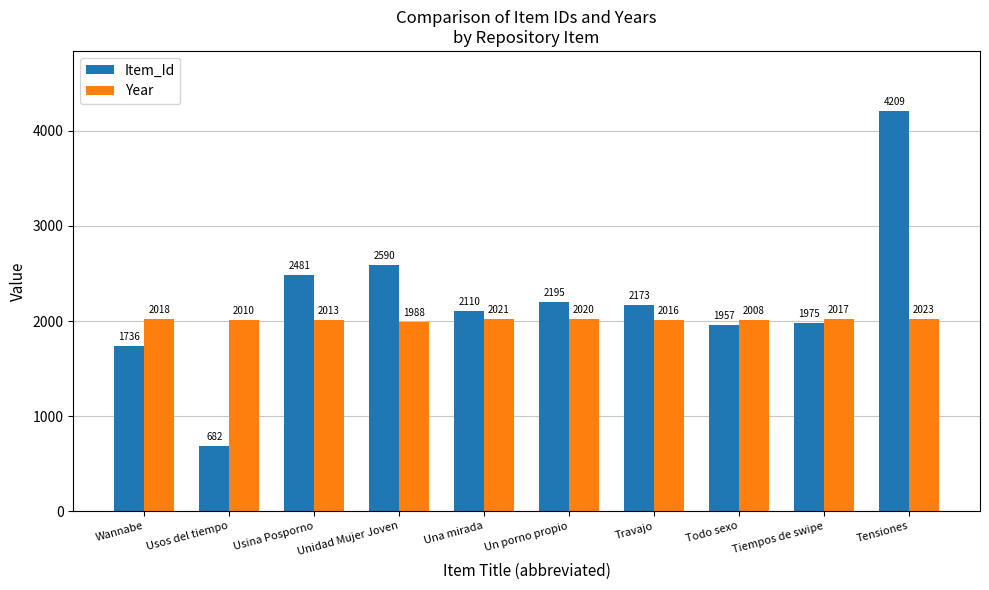

List the series in order of their peak value, lowest first.

Year, Item_Id